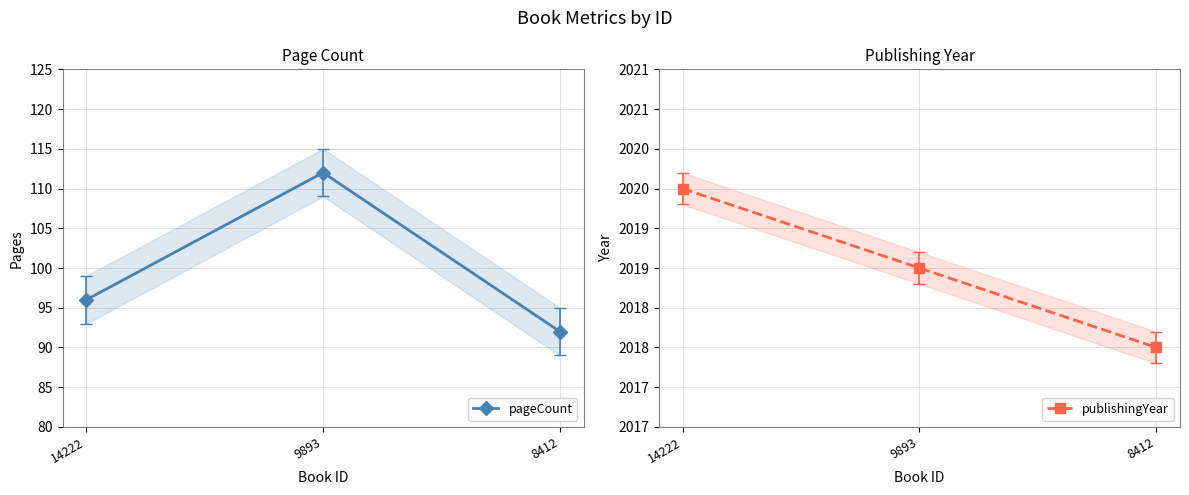

At 9893, list the series in order from largest to smallest.

publishingYear, pageCount